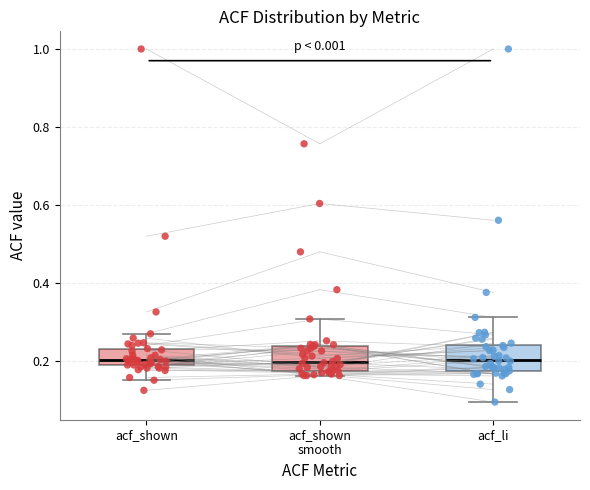

Where is the upper edge of the box for acf_shown smooth on the y-axis? The values are not printed on the chart, so give them approximately, as read against the axis.

0.24